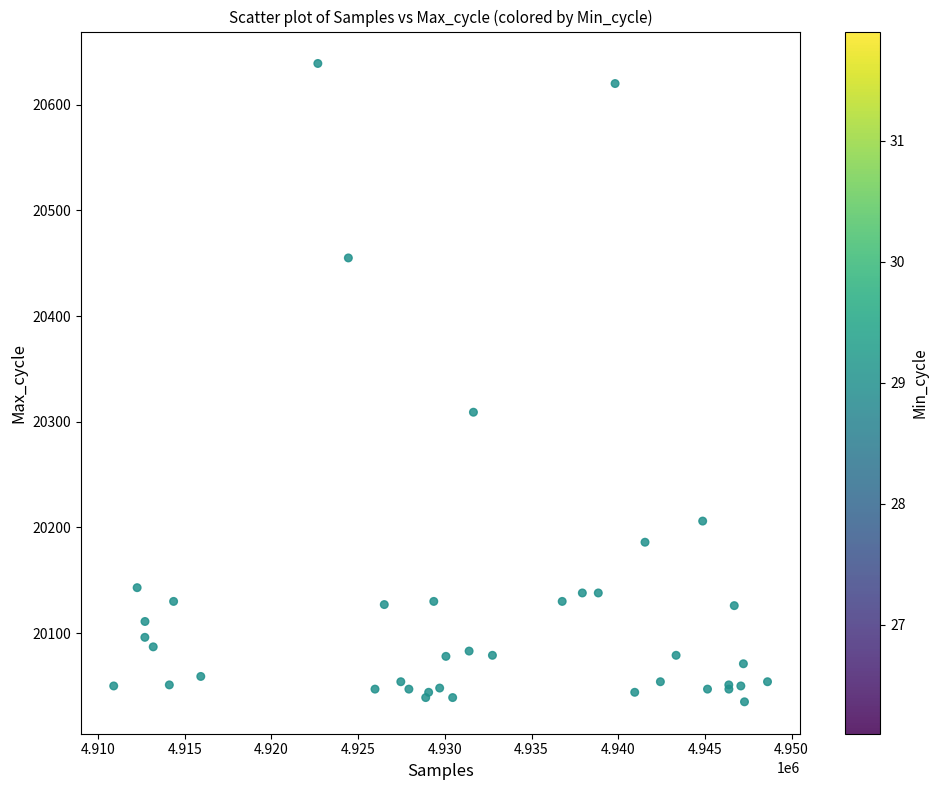

What Y value in the scatter plot is closest to 20337?

20309